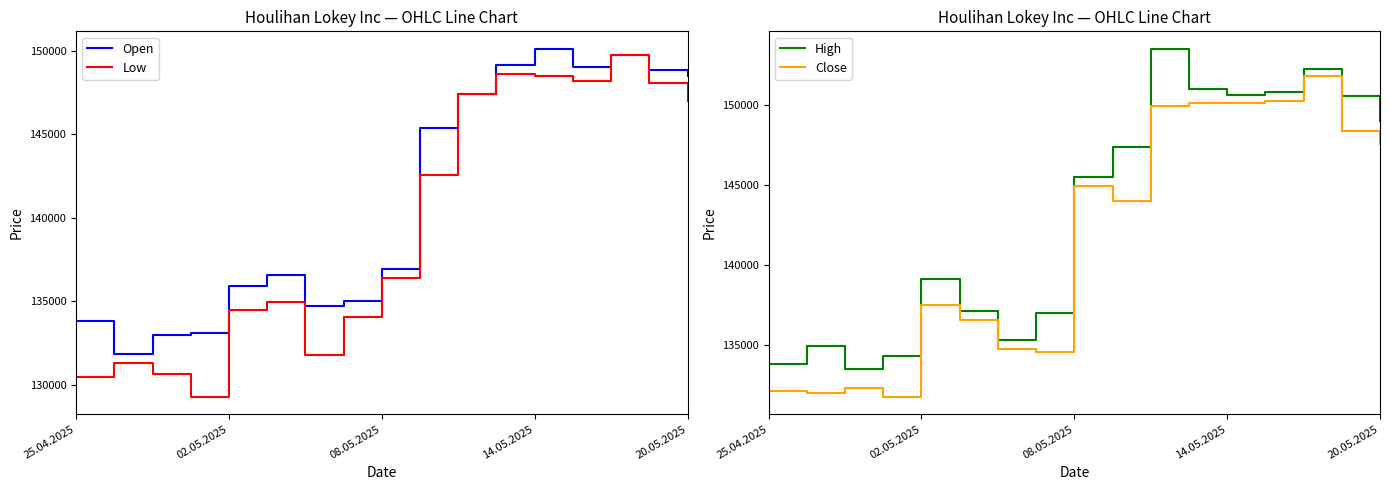

Reading right to left, what are all the values shown in this chart?

Open: 148523	148891	149743	149047	150136	149148	147434	145398	136954	135045	134728	136603	135936	133099	132963	131816	133812
Low: 146976	148064	149743	148230	148527	148630	147434	142558	136380	134045	131809	134936	134461	129275	130660	131325	130473
High: 149032	150612	152272	150804	150622	151038	153544	147356	145479	137004	135291	137088	139146	134315	133464	134910	133812
Close: 147579	148374	151852	150264	150124	150165	149943	143981	144935	134534	134728	136517	137480	131734	132269	131983	132076